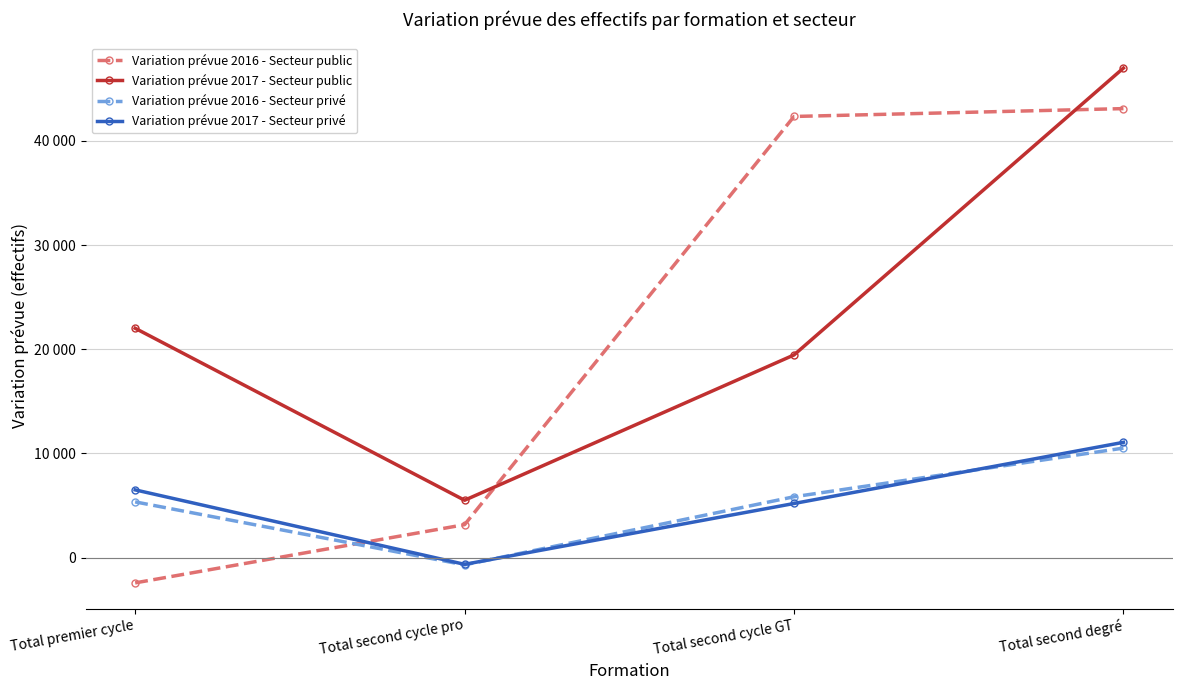

Does the chart have visible grid lines?

Yes